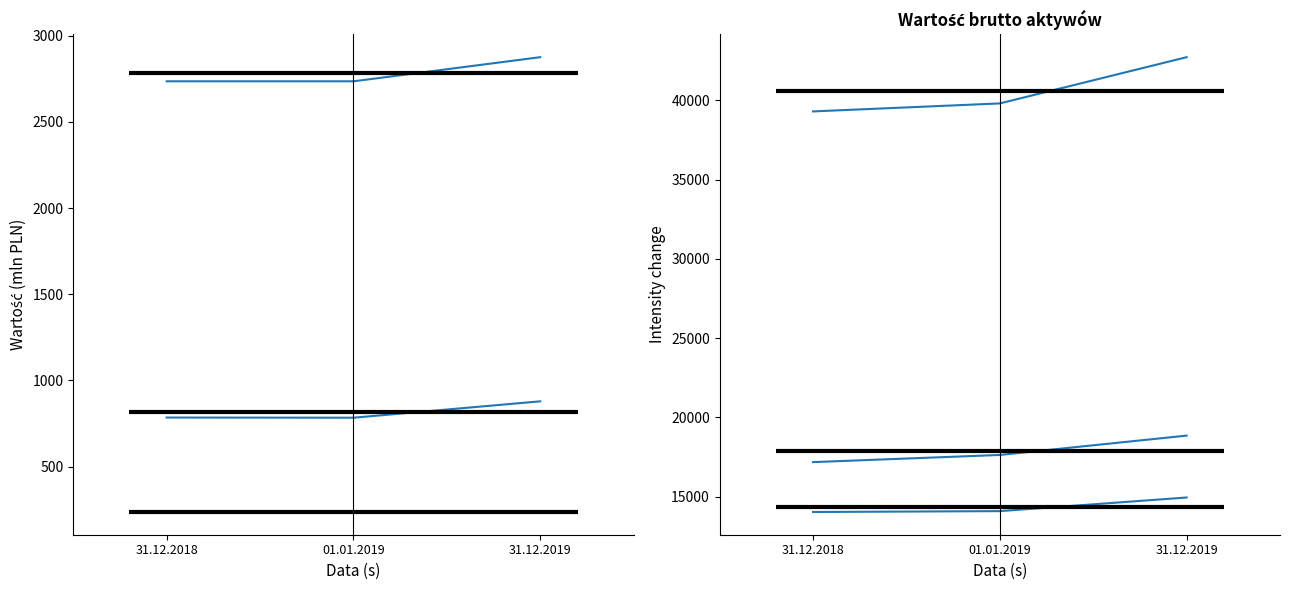

At which category is the sum across all series the highest?

31.12.2019